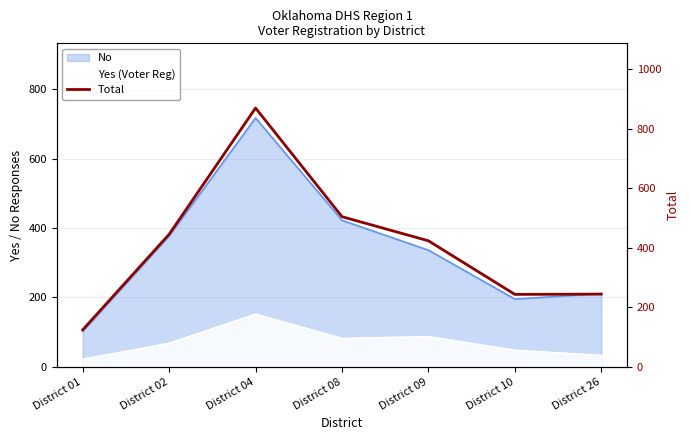

List the labels in order of value, smallest first.

District 01, District 10, District 26, District 09, District 02, District 08, District 04